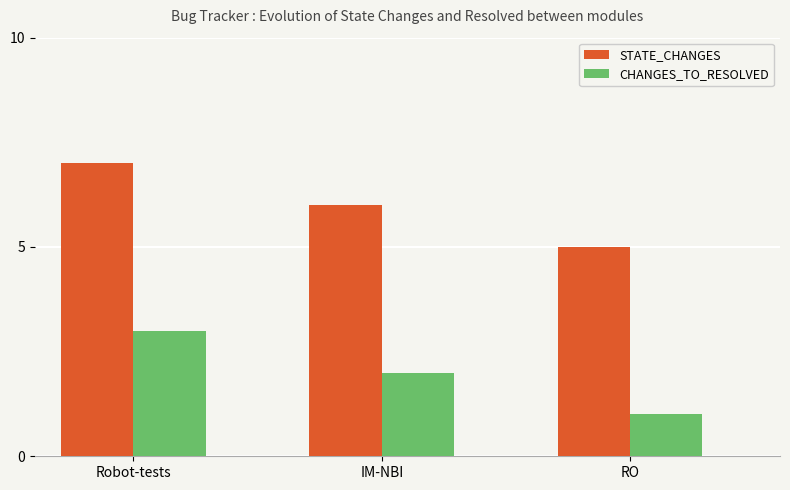

What is the sum of all CHANGES_TO_RESOLVED values?

6